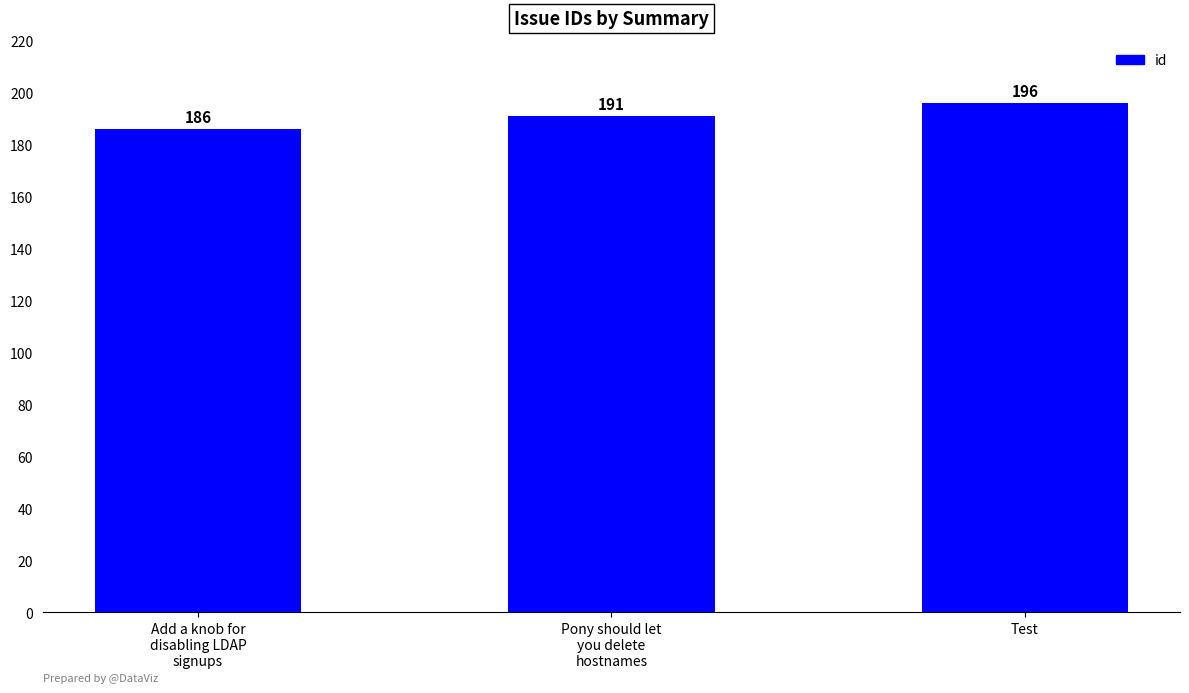

What position from the left is Test?

3